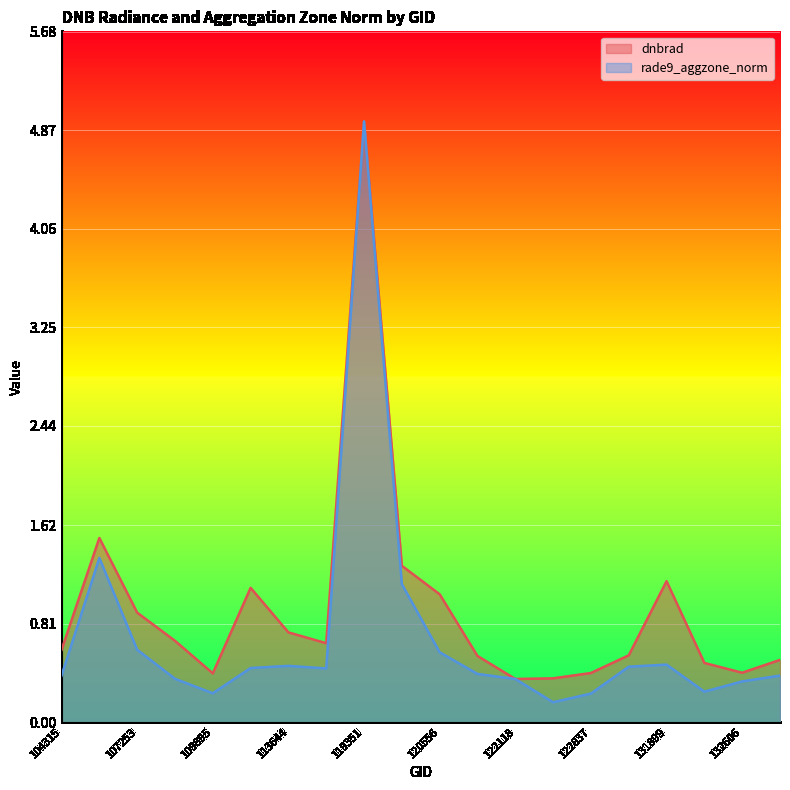

What is the value of the rade9_aggzone_norm point at the 19th from the left?

0.3